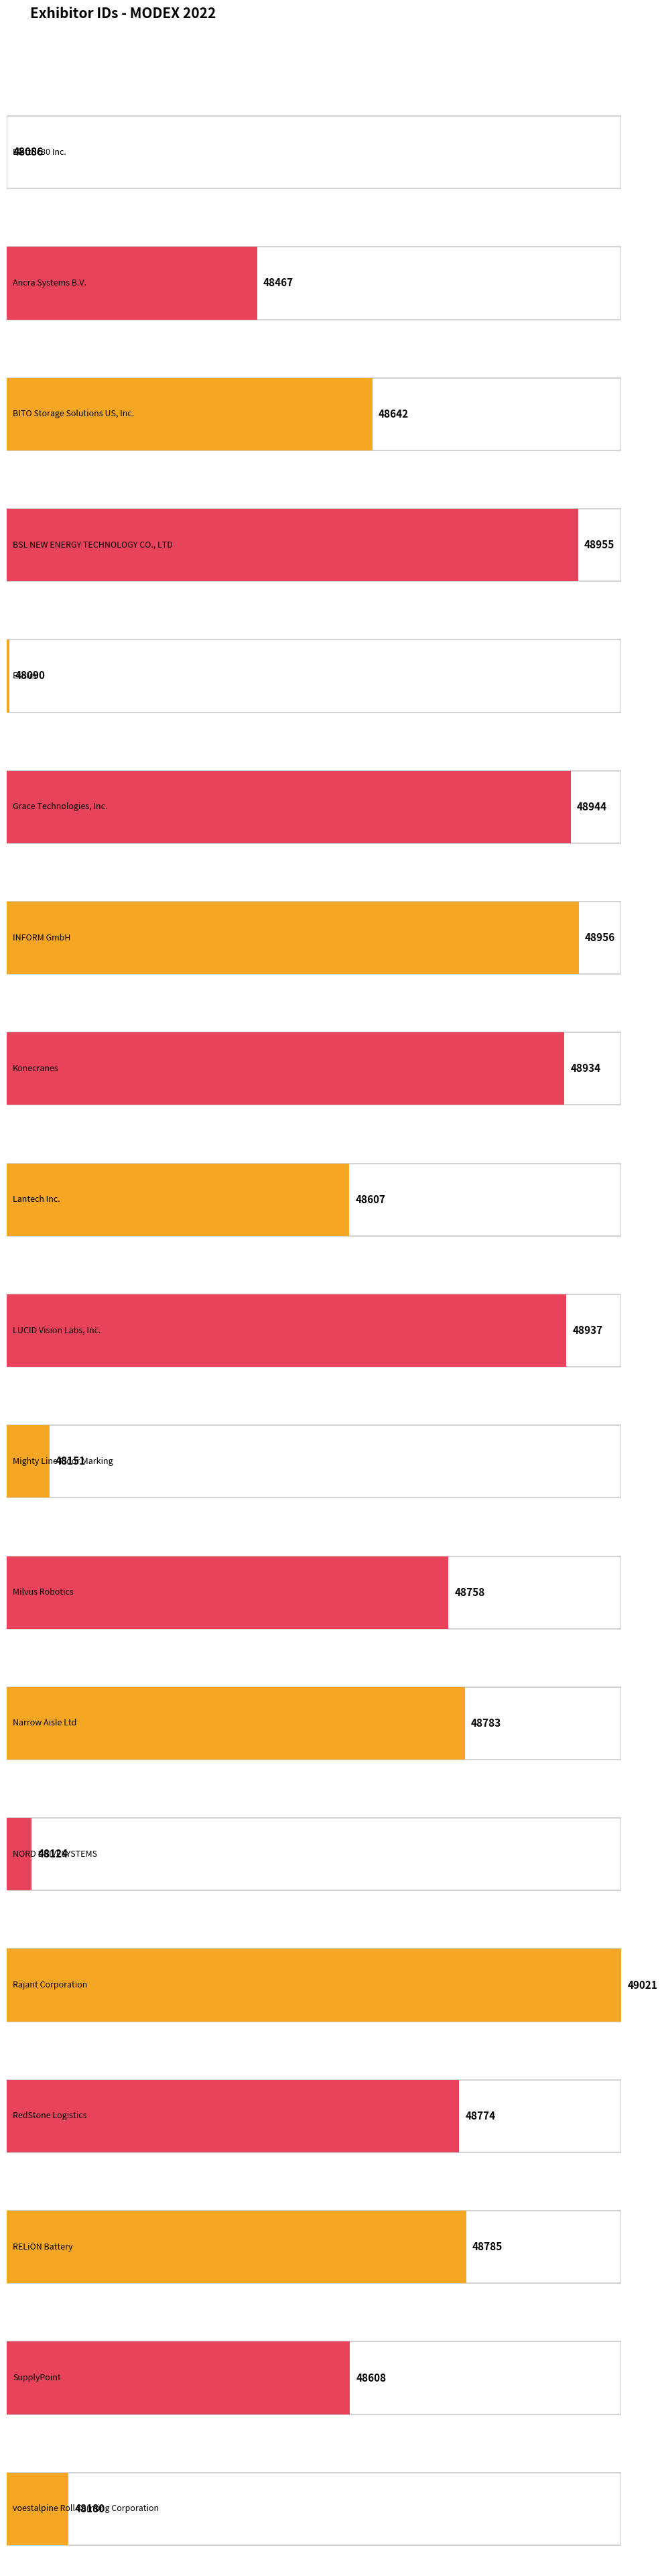

Read the value at Grace Technologies, Inc..

48944